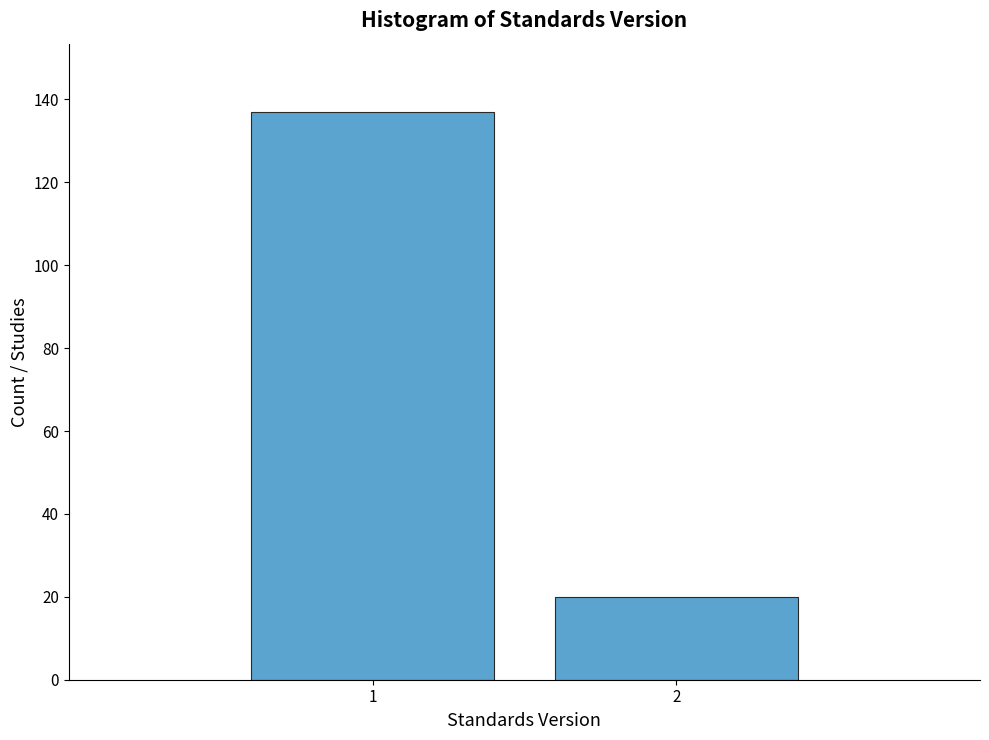

Reading right to left, what are all the values shown in this chart?

20	137